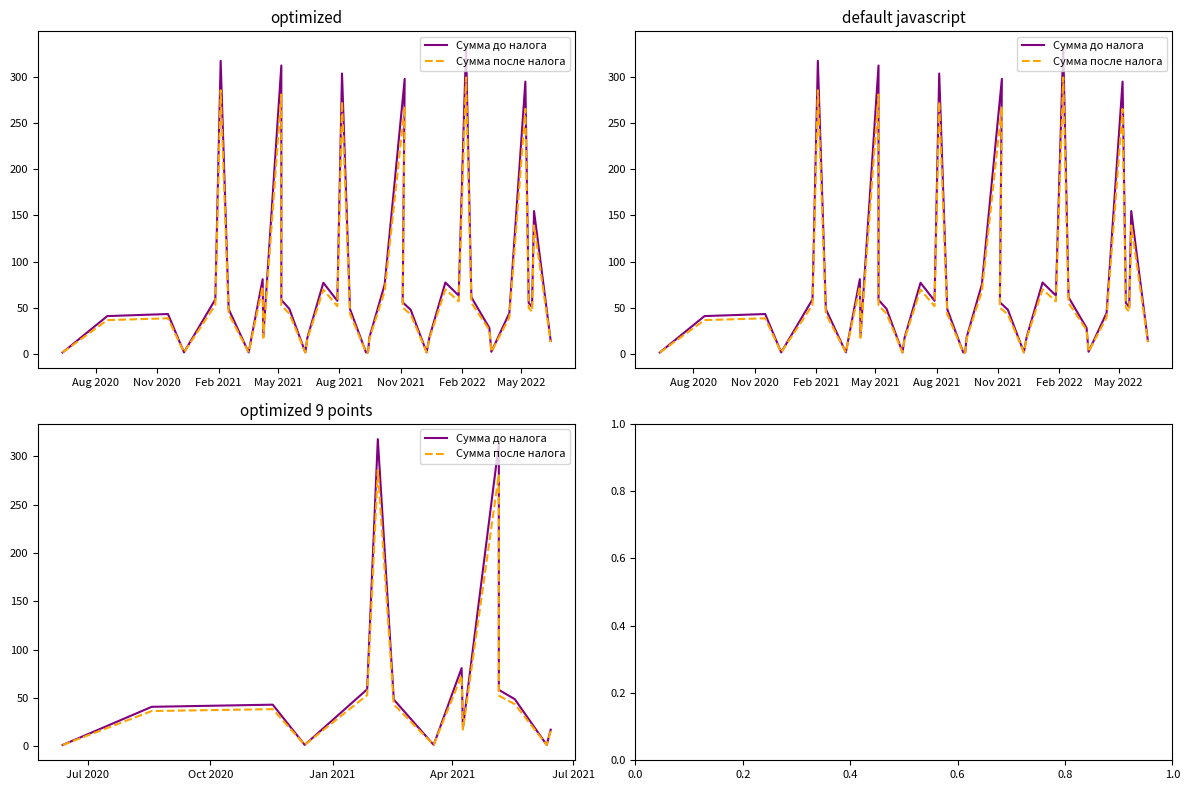

What is the average value of the Сумма после налога series?

63.1